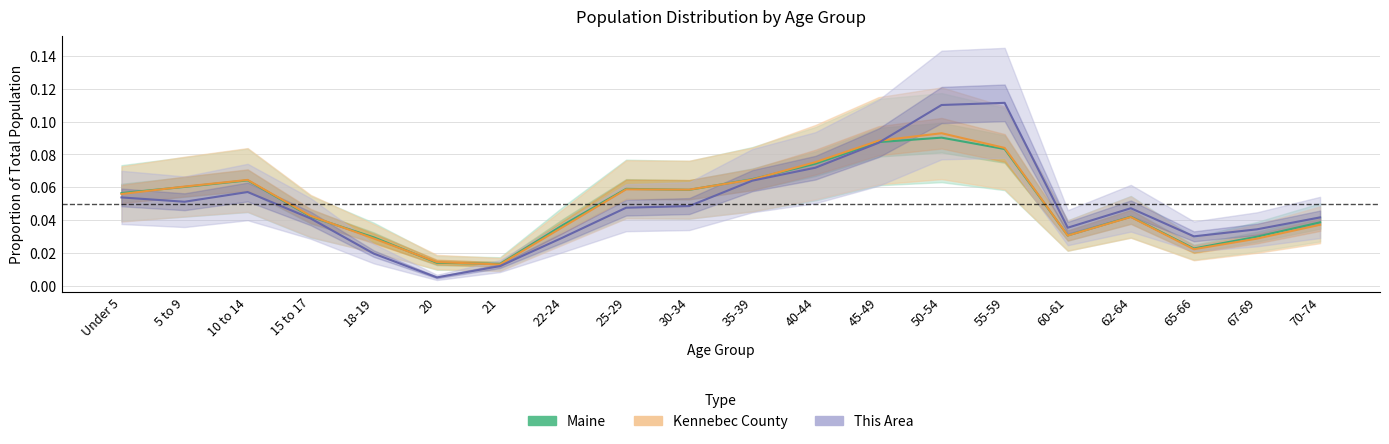

Reading left to right, list all the values displayed in this chart.

This Area: Under 5=0.1	5 to 9=0.1	10 to 14=0.1	15 to 17=0.0	18-19=0.0	20=0.0	21=0.0	22-24=0.0	25-29=0.0	30-34=0.0	35-39=0.1	40-44=0.1	45-49=0.1	50-54=0.1	55-59=0.1	60-61=0.0	62-64=0.0	65-66=0.0	67-69=0.0	70-74=0.0
Kennebec County: Under 5=0.1	5 to 9=0.1	10 to 14=0.1	15 to 17=0.0	18-19=0.0	20=0.0	21=0.0	22-24=0.0	25-29=0.1	30-34=0.1	35-39=0.1	40-44=0.1	45-49=0.1	50-54=0.1	55-59=0.1	60-61=0.0	62-64=0.0	65-66=0.0	67-69=0.0	70-74=0.0
Maine: Under 5=0.1	5 to 9=0.1	10 to 14=0.1	15 to 17=0.0	18-19=0.0	20=0.0	21=0.0	22-24=0.0	25-29=0.1	30-34=0.1	35-39=0.1	40-44=0.1	45-49=0.1	50-54=0.1	55-59=0.1	60-61=0.0	62-64=0.0	65-66=0.0	67-69=0.0	70-74=0.0